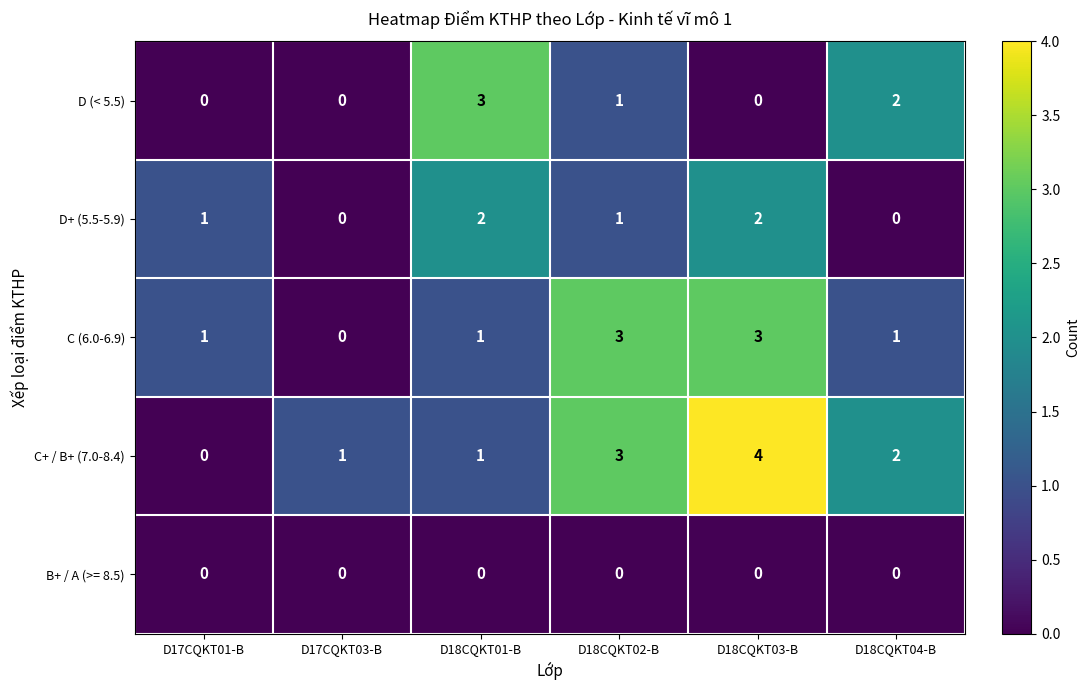

Which series has the largest range (max minus min)?

C+ / B+ (7.0-8.4)